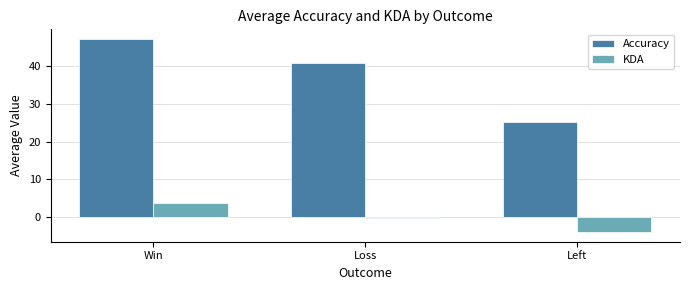

Between Win and Loss, which series saw the biggest shift?

Accuracy